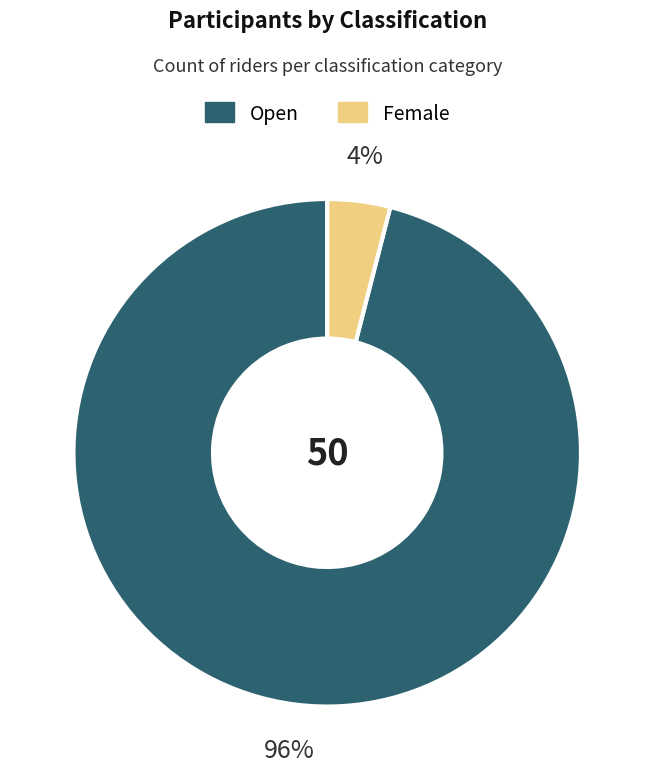

Which slice is the largest?

Open